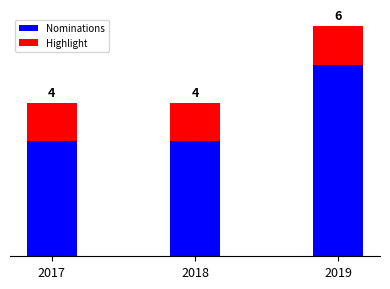

Rank the categories by Highlight value from highest to lowest.

2017, 2018, 2019